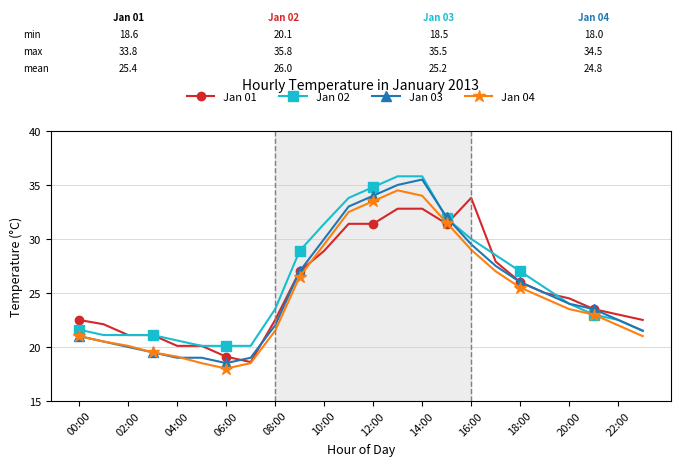

Which series has the widest spread of values?

Jan 03